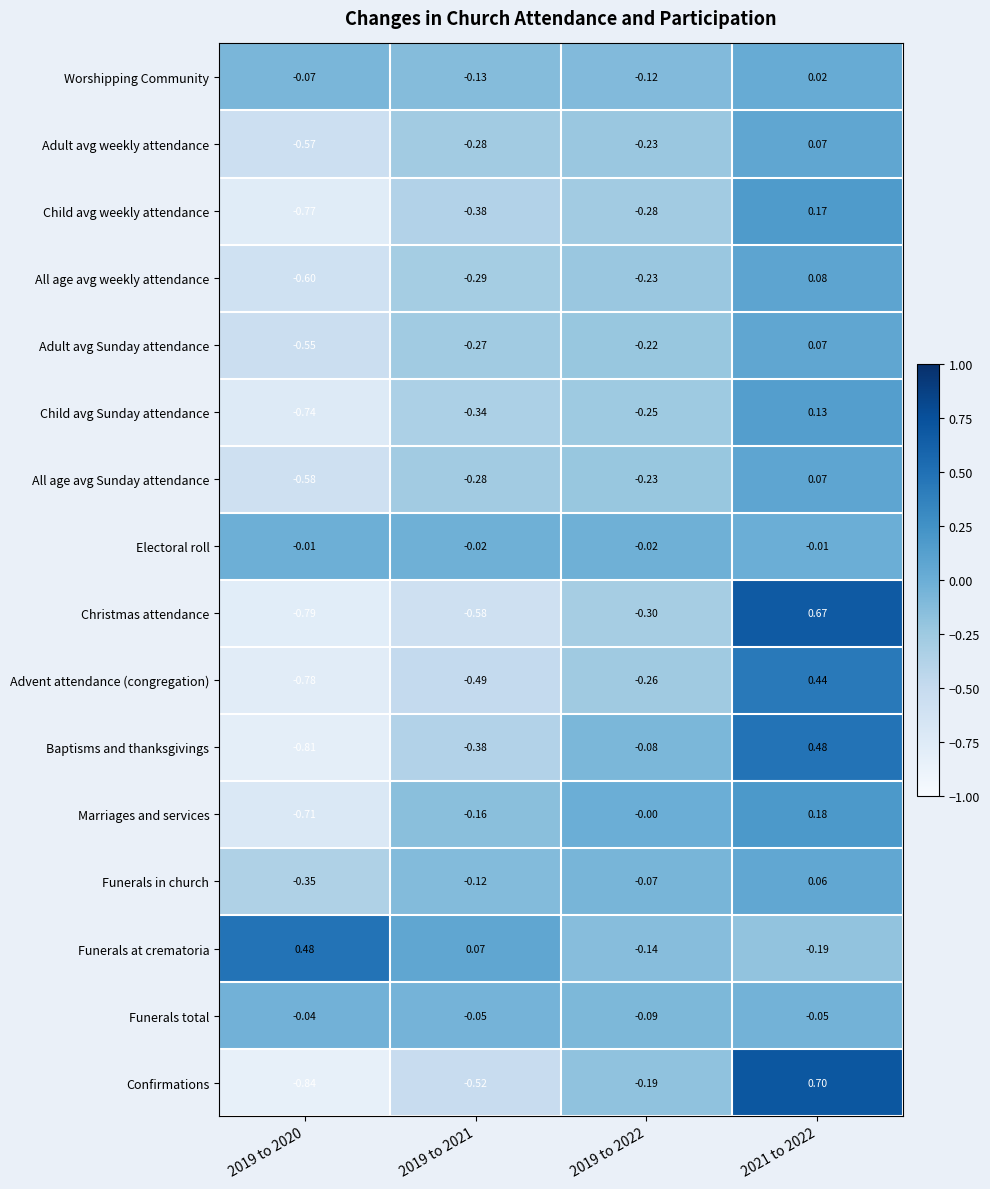

Is the value of Baptisms and thanksgivings at 2019 to 2020 greater than the value of Marriages and services at 2019 to 2021?

No